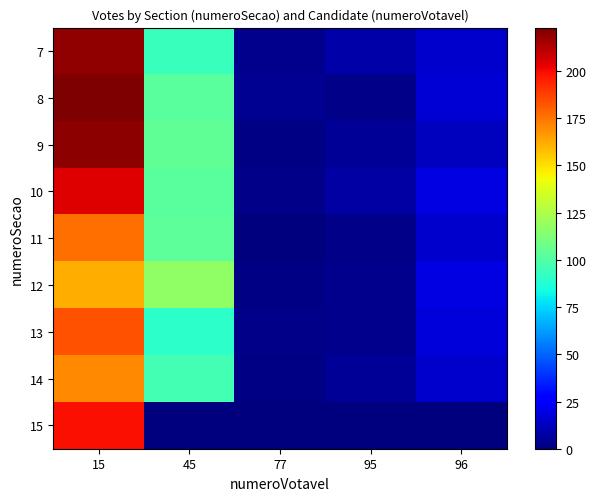

What is the spread (max minus min) of values at 95?

8